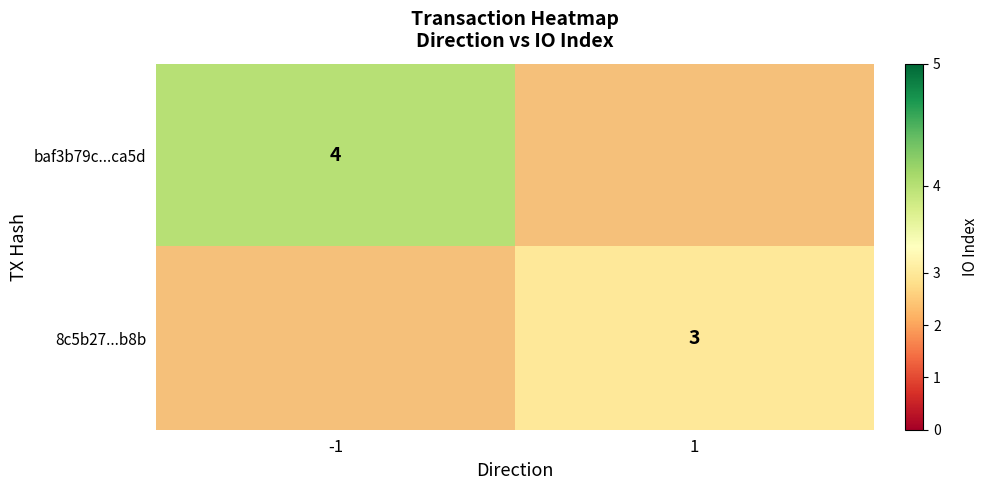

The 8c5b27...b8b series shows 3 at 1. True or false?

True